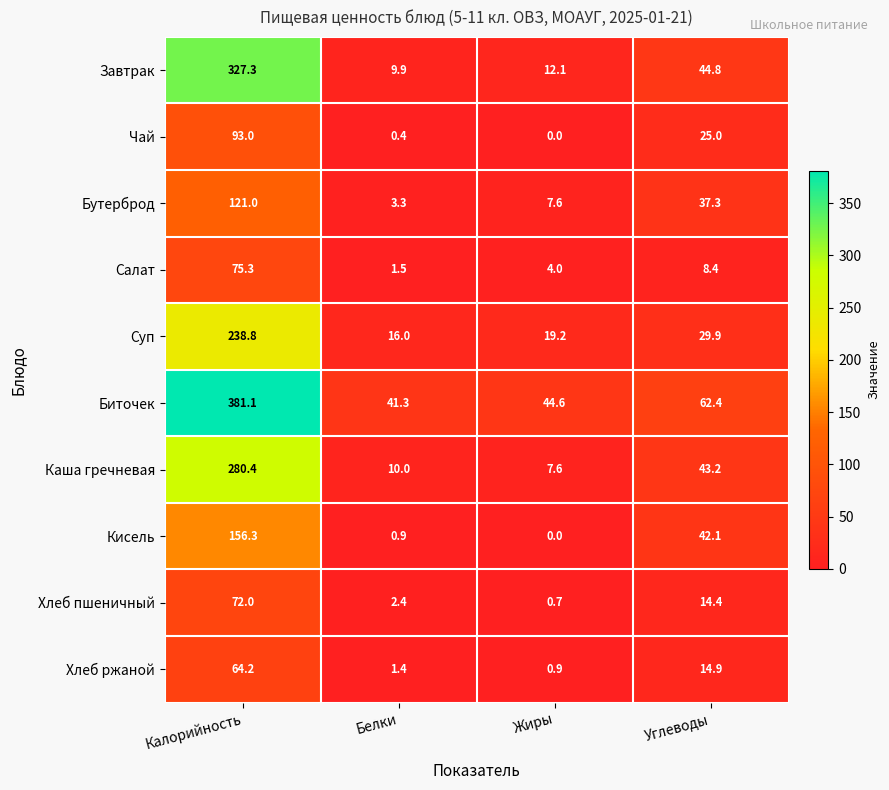

Between Белки and Жиры, which series saw the biggest shift?

Бутерброд